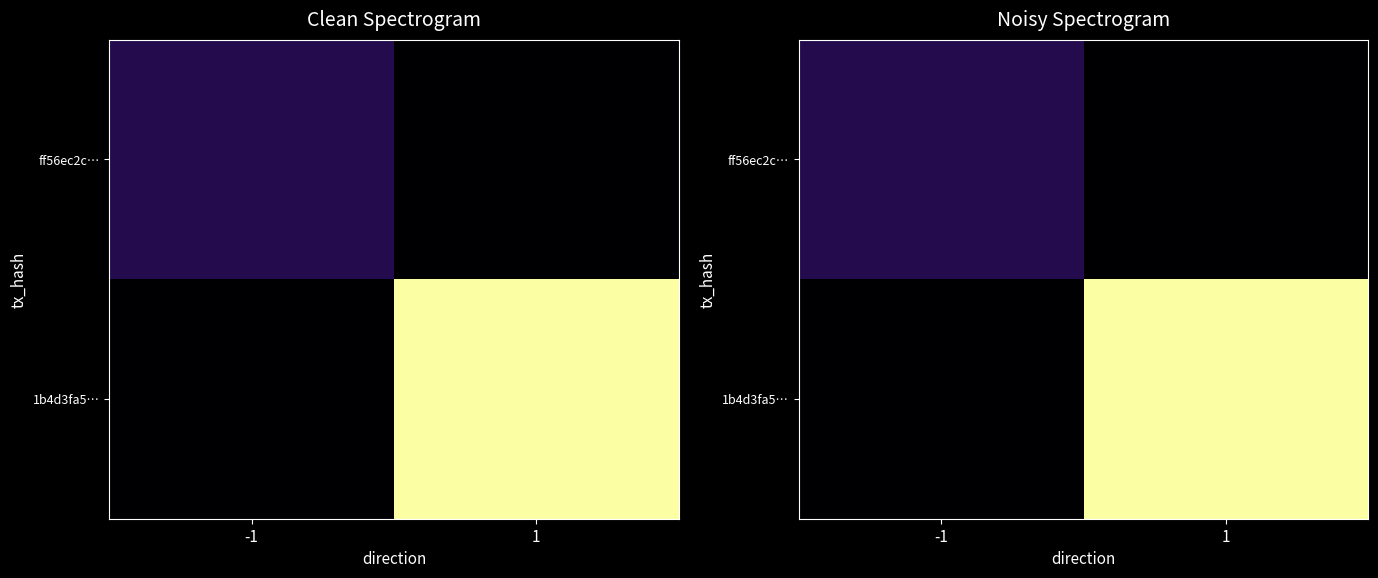

Which series changed the most between -1 and 1?

1b4d3fa5…